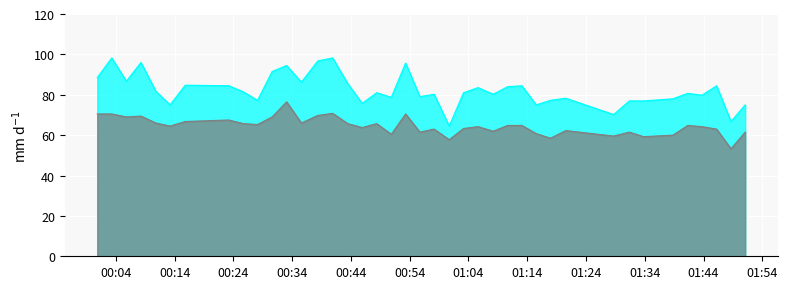

Between 2023/10/19 00:25:41 and 2023/10/19 01:51:05, which is larger?

2023/10/19 00:25:41